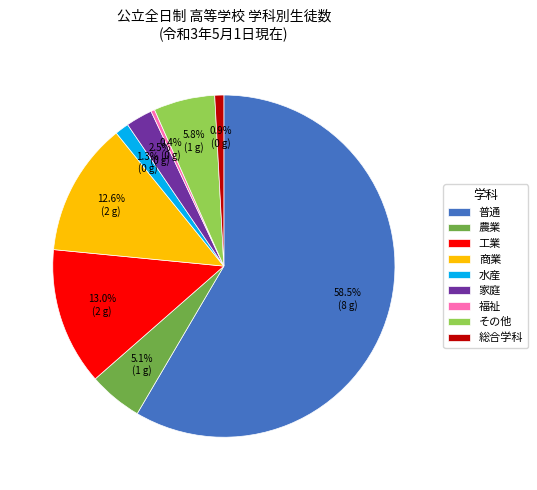

Between 総合学科 and 普通, which is larger?

普通